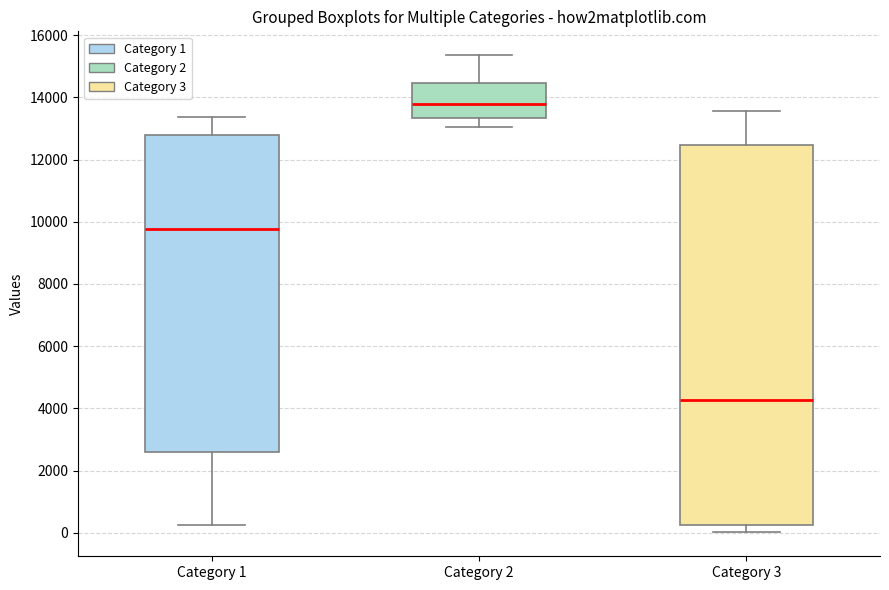

Reading left to right, read every box against the y-axis: the position of its median line, the range the box covers, and the ends of its whiskers. The values are not printed on the chart, so give them approximately, as read against the axis.

Category 1: median 9800, box 2600 to 12800, whiskers 200 to 13400
Category 2: median 13800, box 13400 to 14400, whiskers 13000 to 15400
Category 3: median 4200, box 200 to 12400, whiskers 0 to 13600